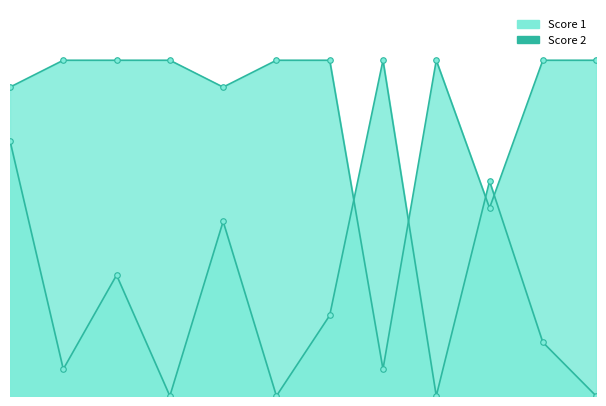

What is the value of the Score 2 point at the 11th from the left?

4